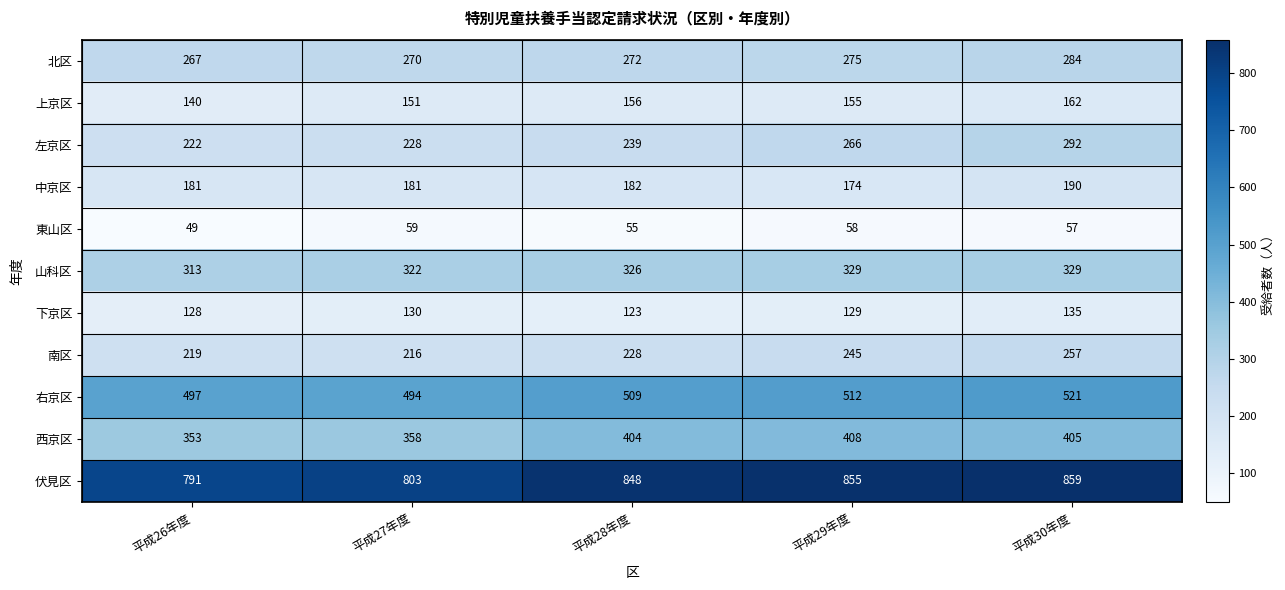

What is the total value across all series at 平成27年度?

3212